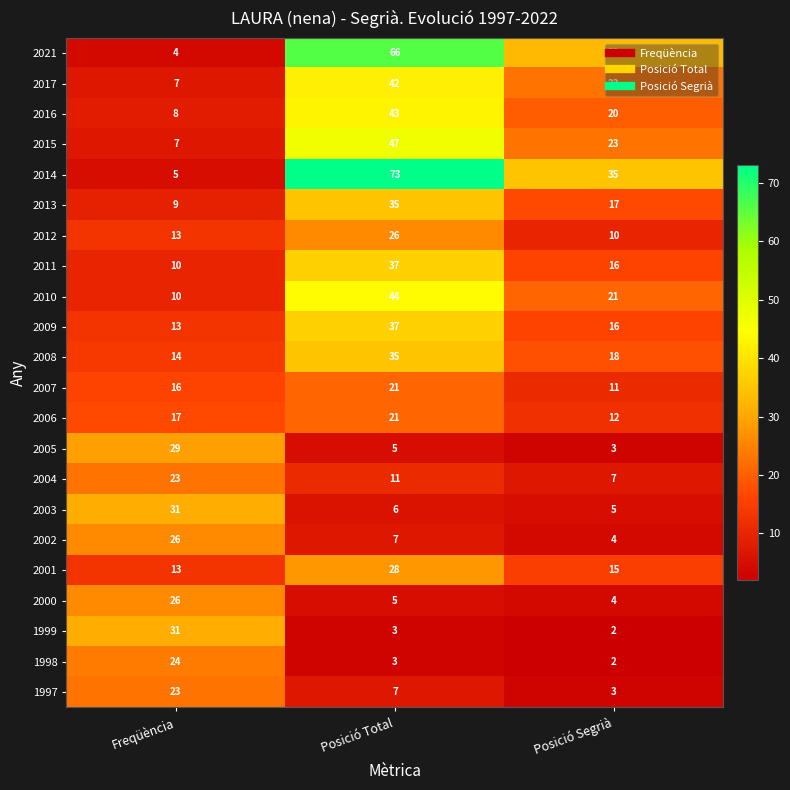

Where is 2009 nearest to the value 25?

Posició Segrià